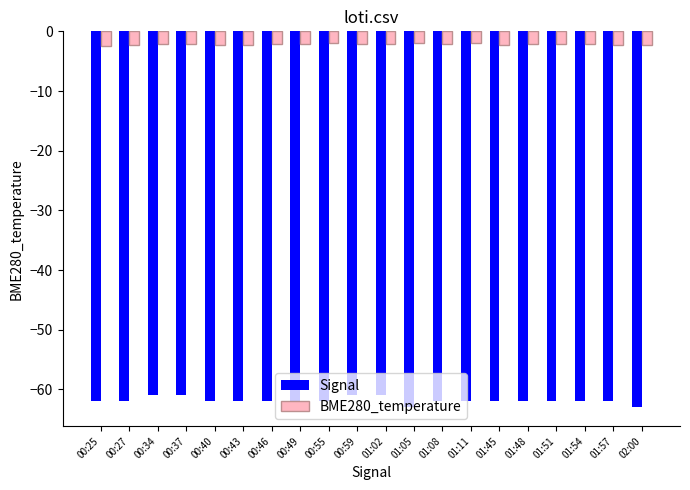

What is the greatest value displayed?

-2.0